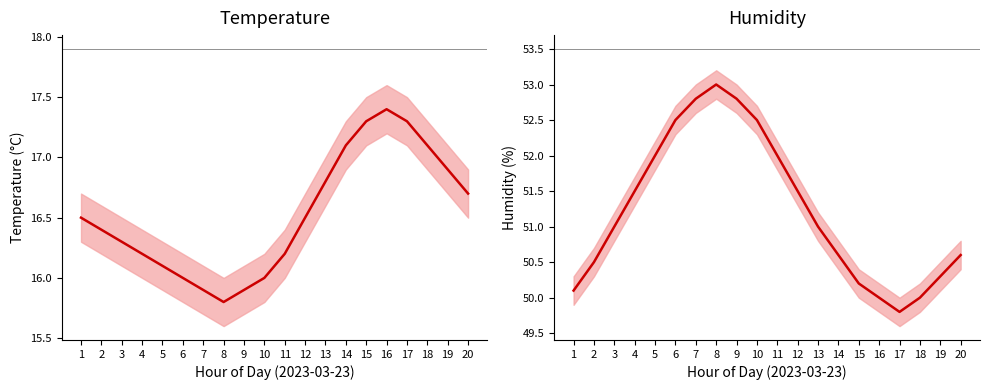

What are all the series names shown in the legend?

Temperature, Humidity